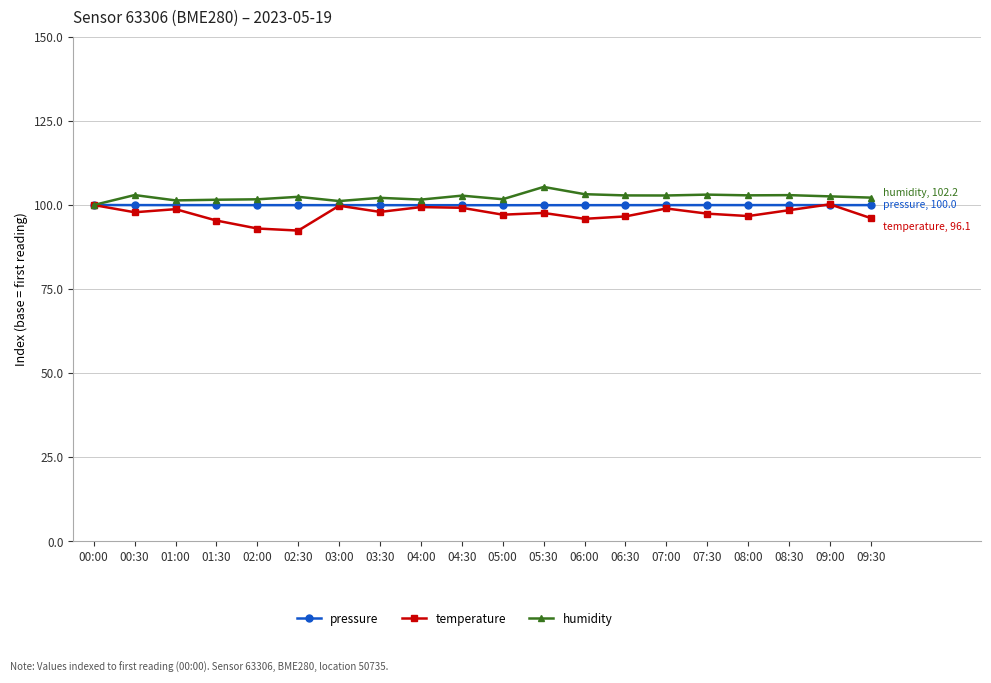

At 00:30, list the series in order from largest to smallest.

humidity, pressure, temperature